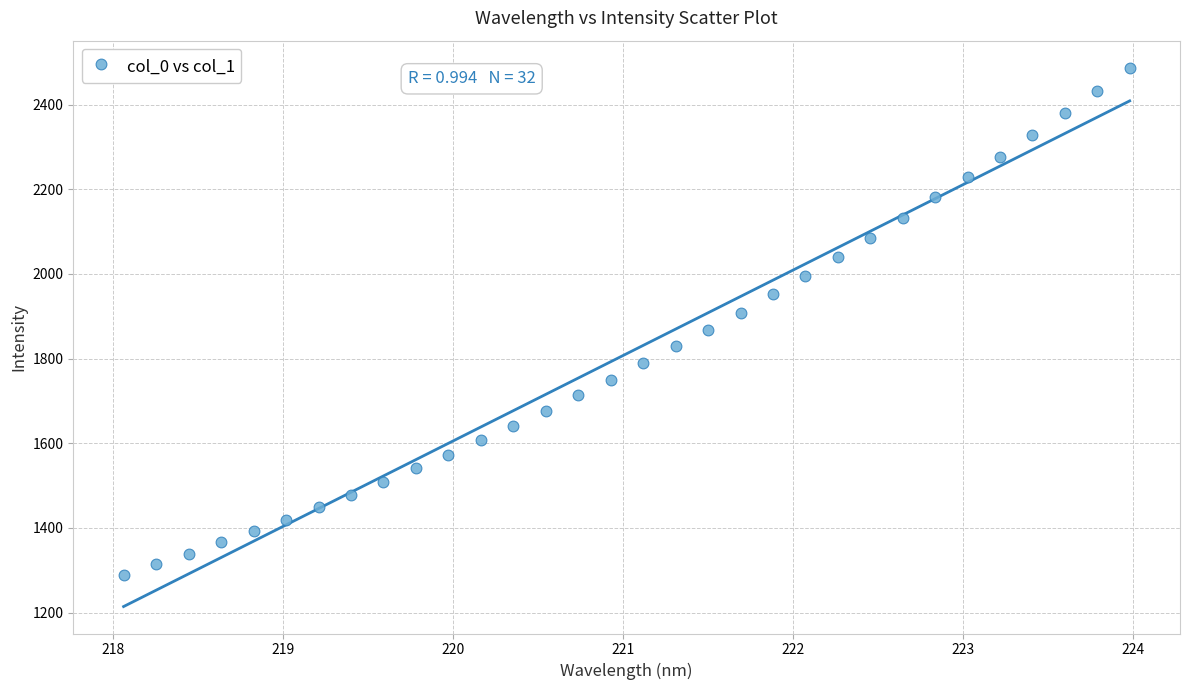

What is the range of X values (max minus min)?

5.9